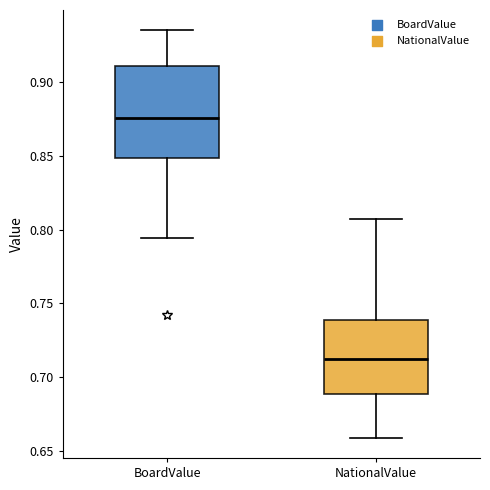

Which box has the lowest median line?

NationalValue